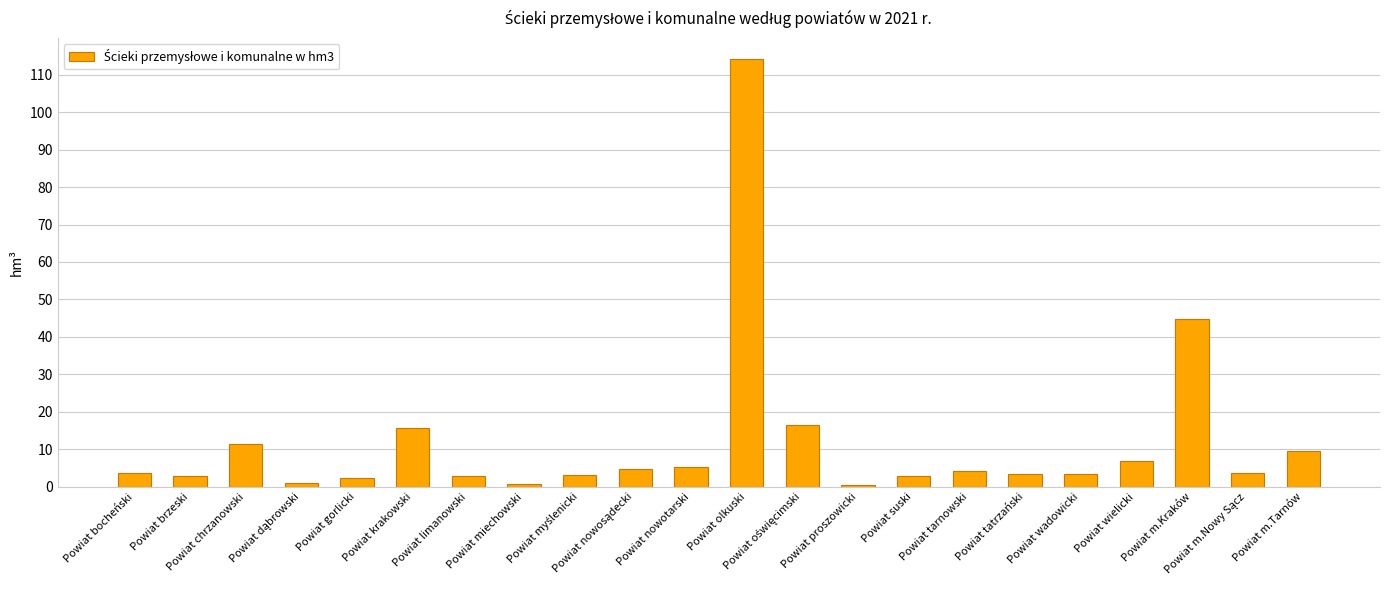

At which label is the value closest to 57?

Powiat m.Kraków